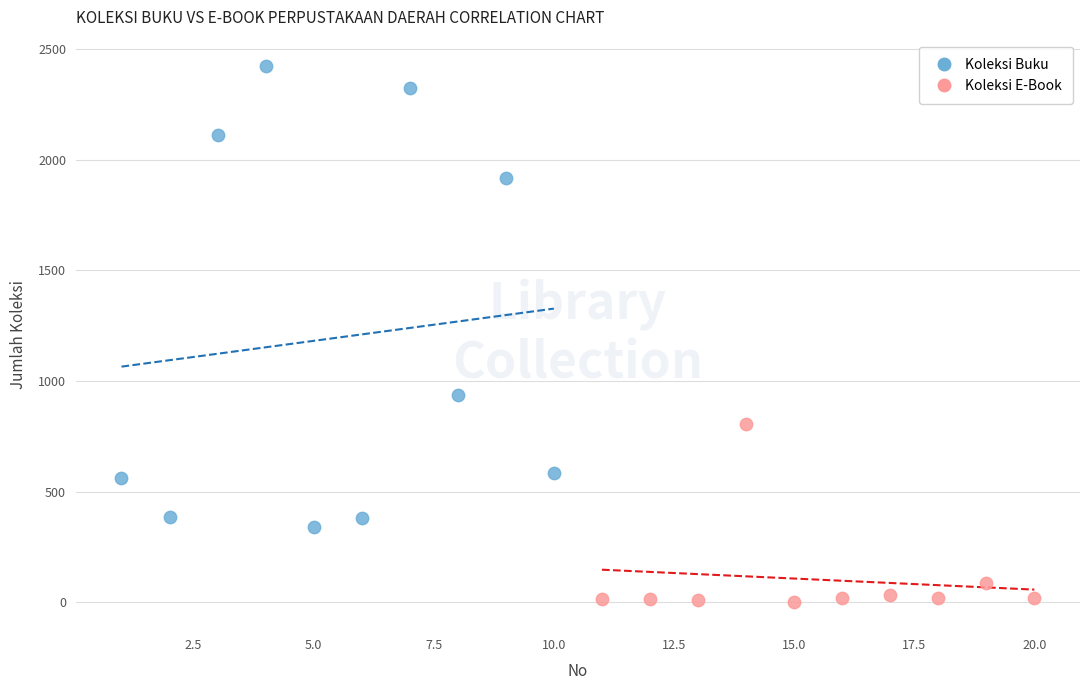

Which series contains the highest Y value?

Koleksi Buku